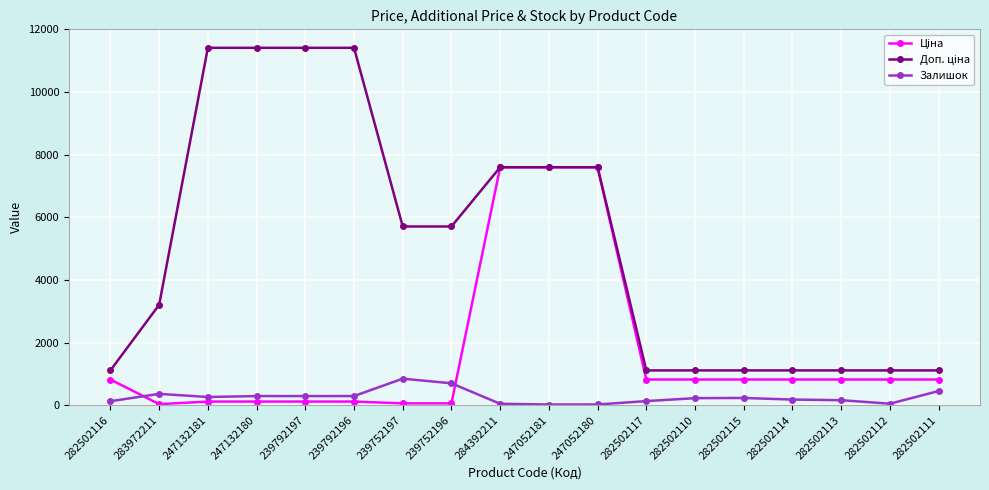

Is it true that Залишок equals 698.0 at 239752196?

True